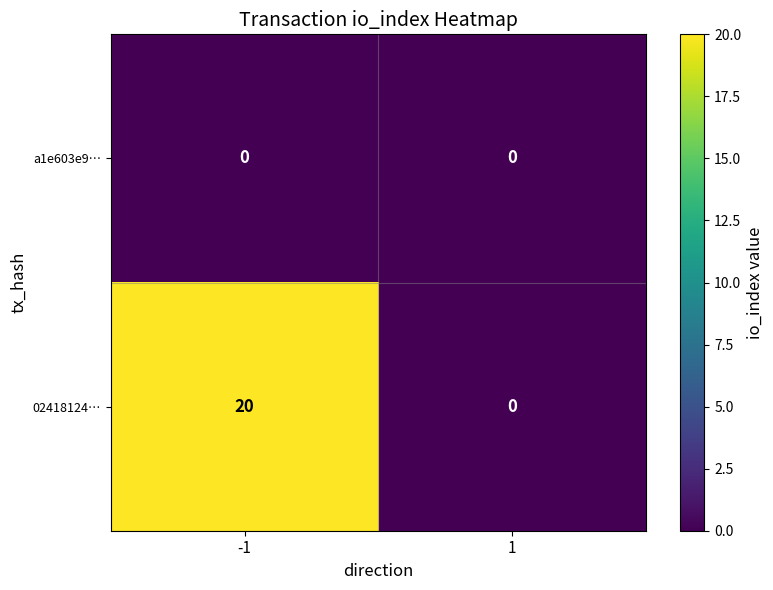

Which series has the widest spread of values?

02418124…